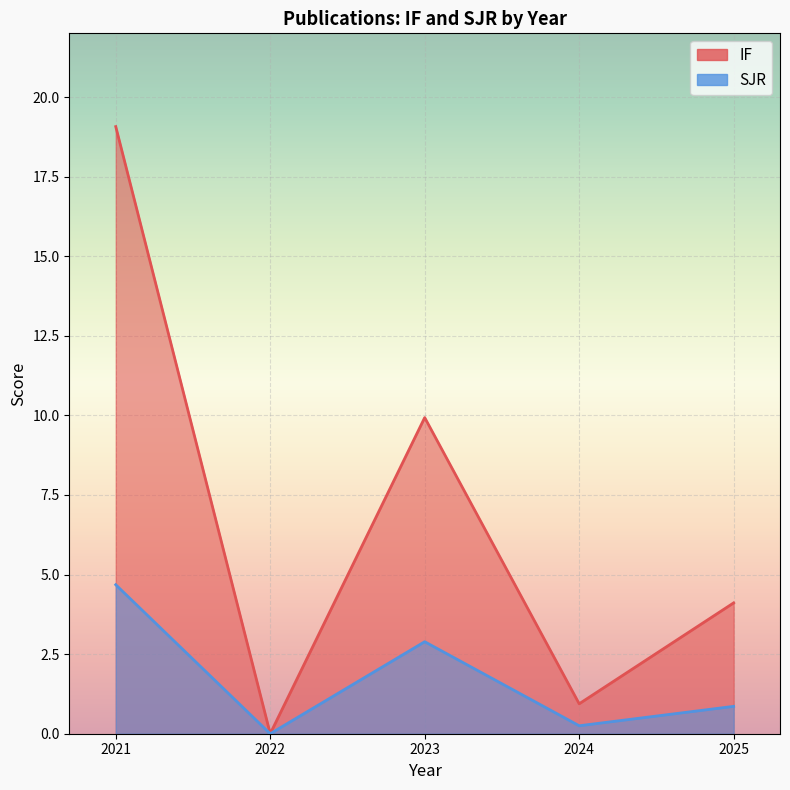

Read the SJR value at 2023.

2.9